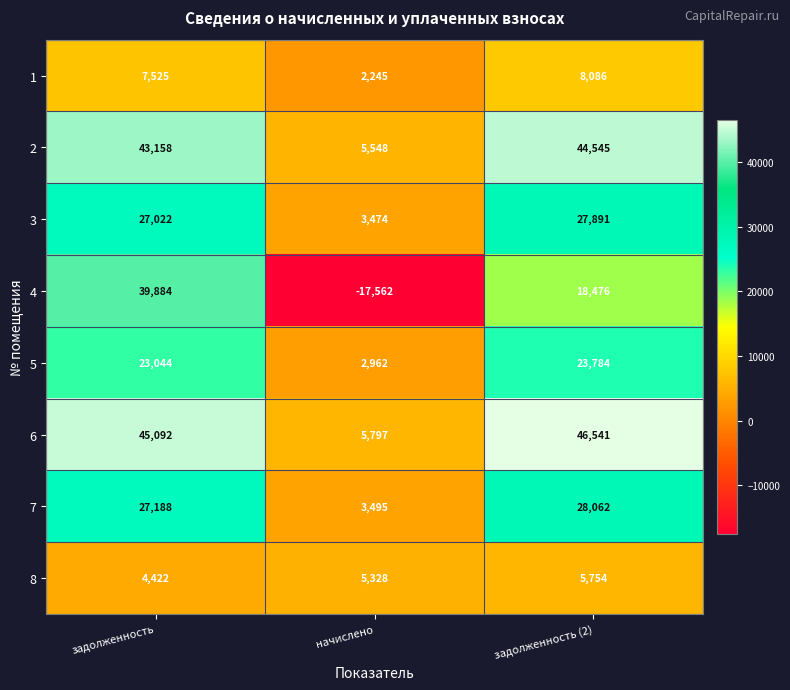

List the labels in order of 7 value, largest first.

задолженность (2), задолженность, начислено